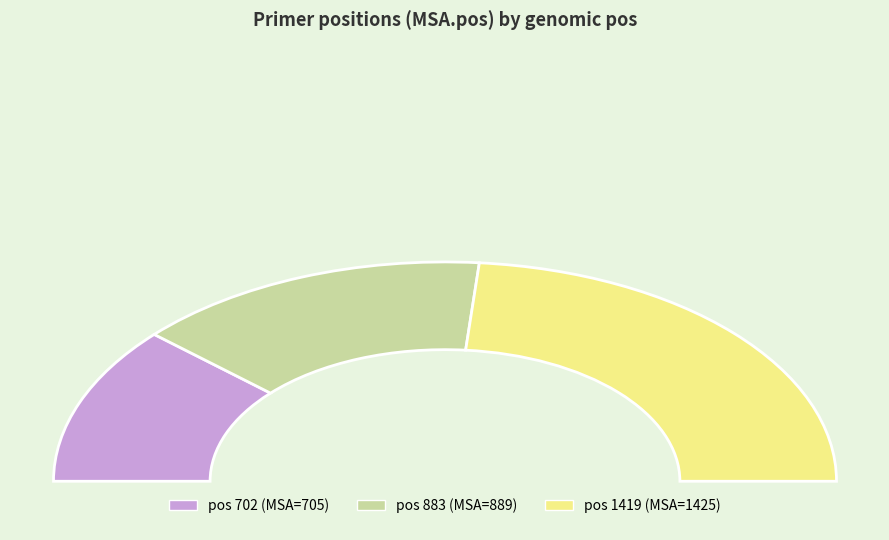

Is there any slice that represents more than half of the pie?

No